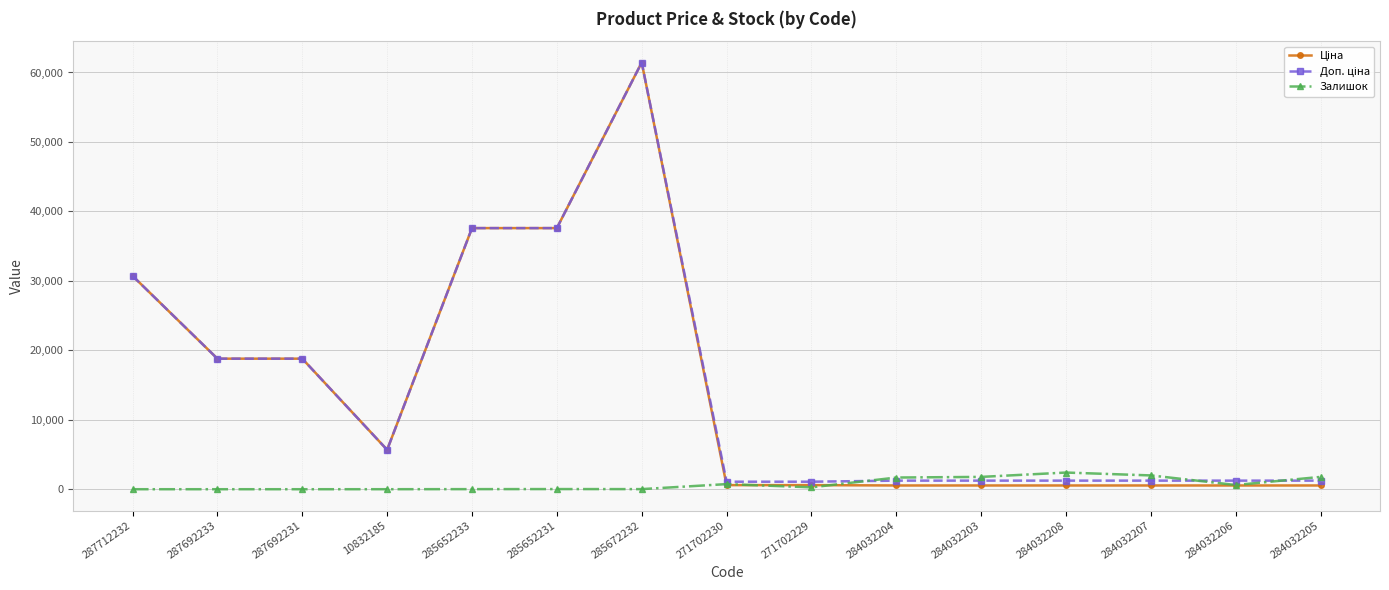

At which category does the chart reach its peak across all series?

285672232